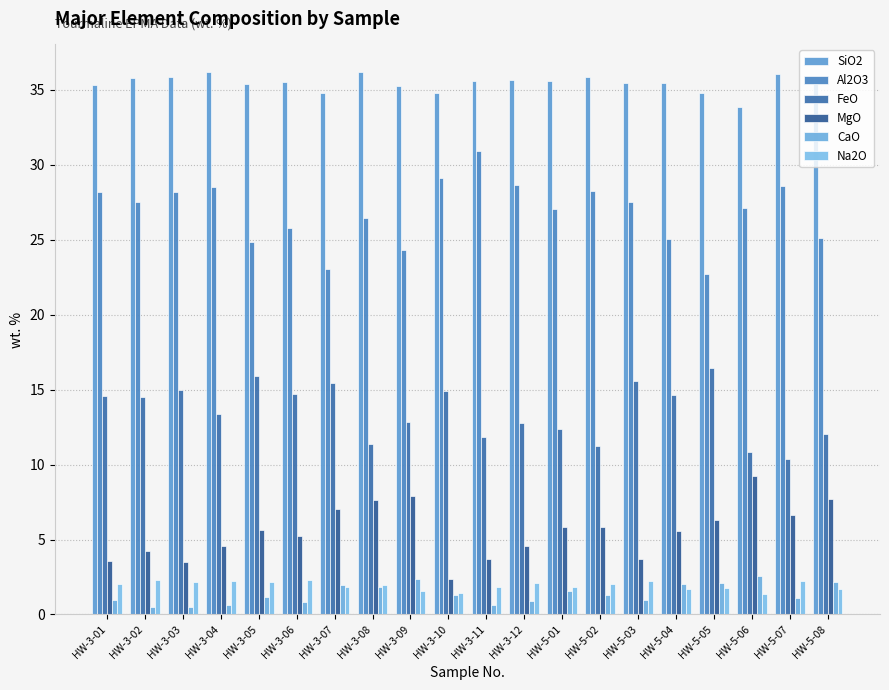

How many distinct data groups are displayed?

6